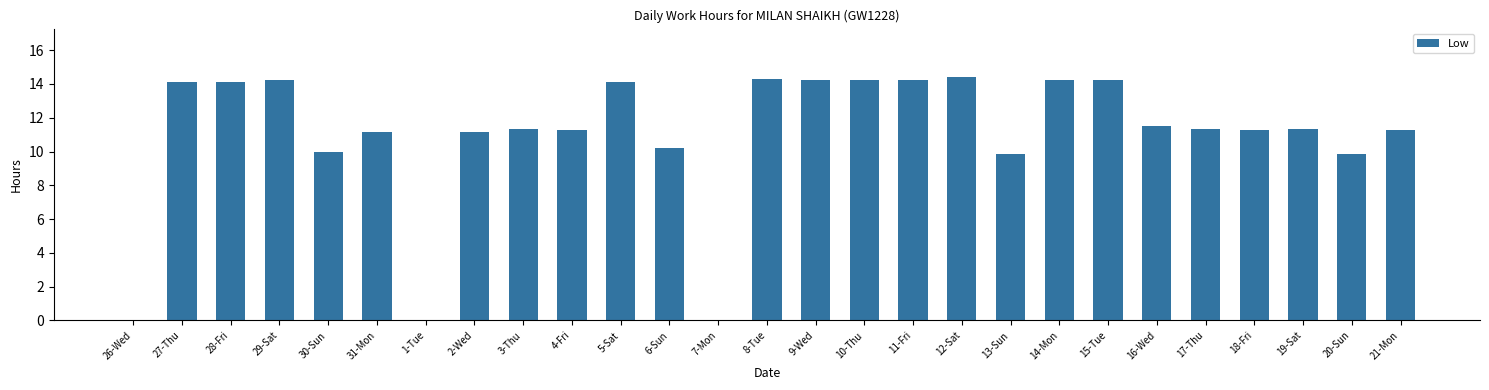

Is it true that the value at 13-Sun is 9.9?

True